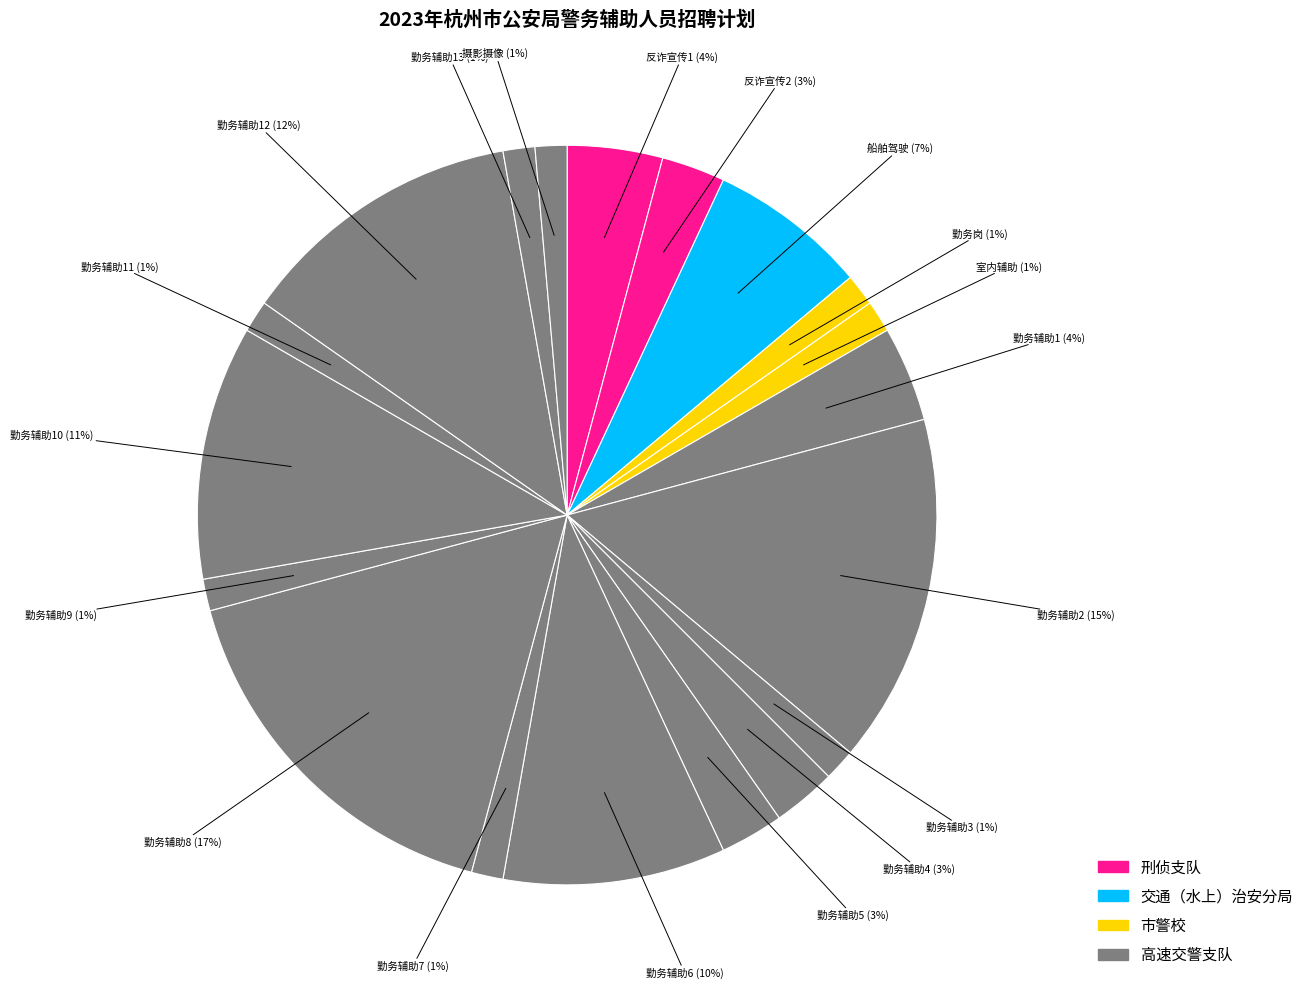

What is the largest slice in the pie chart?

勤务辅助8